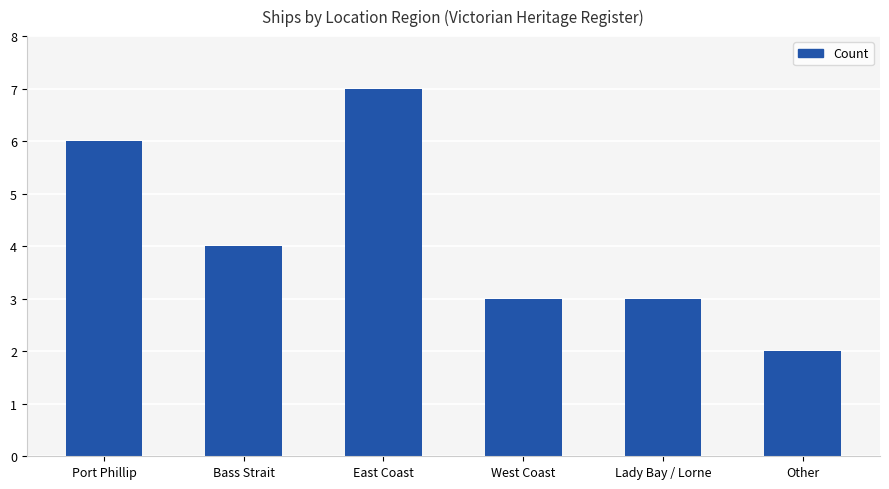

The chart shows a value of 2 at West Coast. True or false?

False